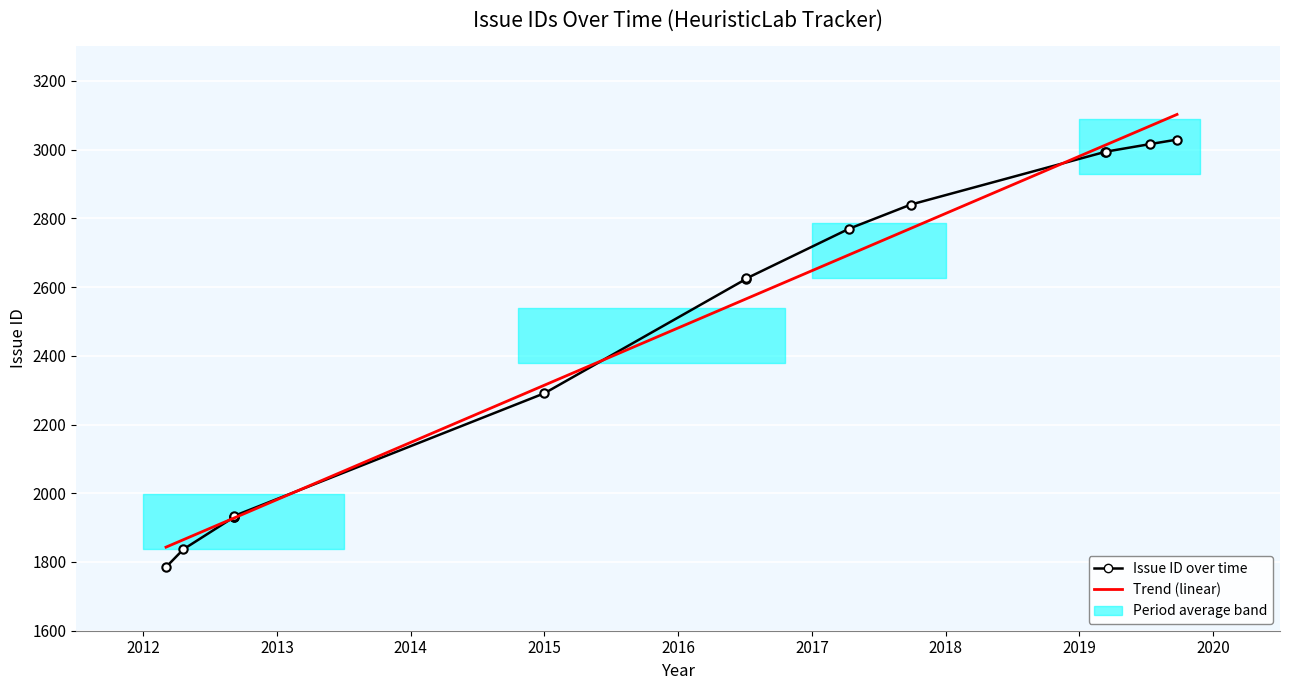

At which category does the chart reach its peak across all series?

2019-09-24